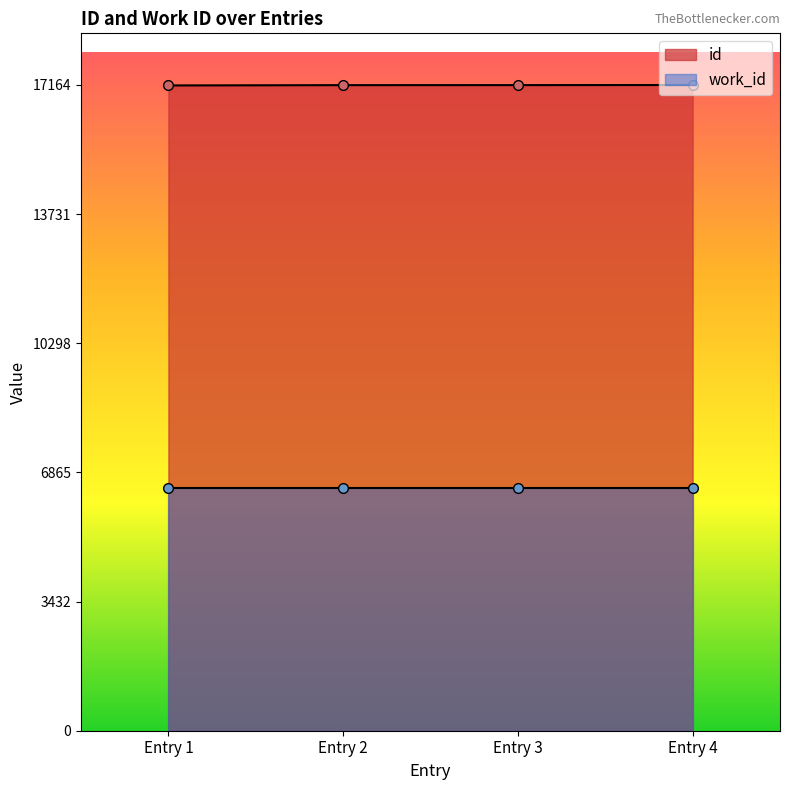

What is the value of the id point at the 3rd from the left?

17161